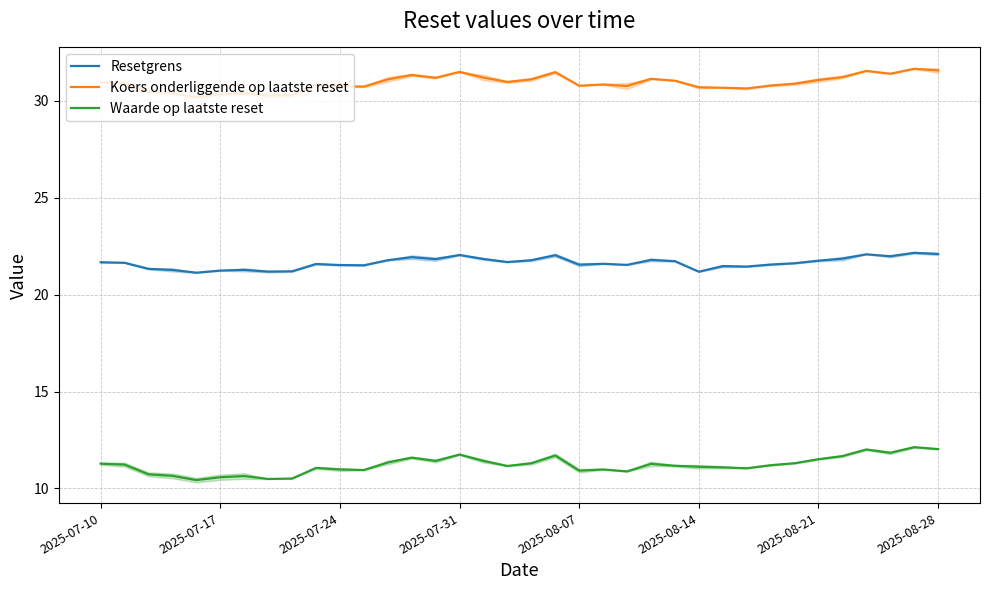

How many interior local peaks does the Koers onderliggende op laatste reset series have?

9